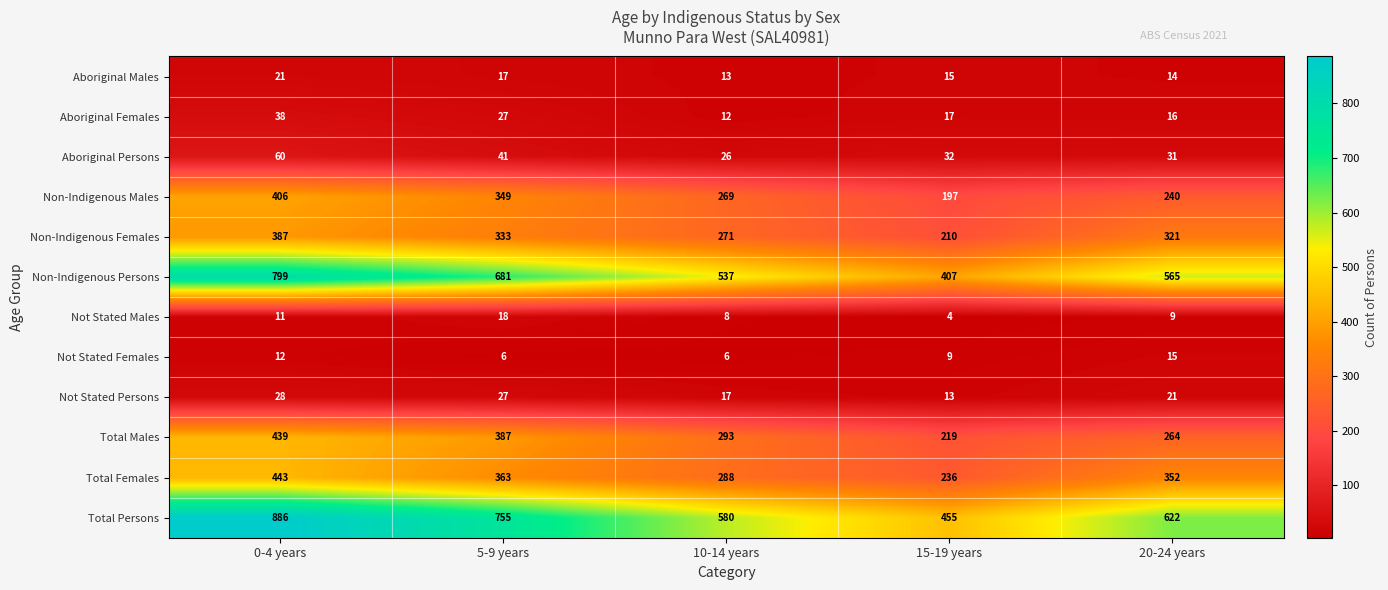

Rank the categories by Non-Indigenous Females value from highest to lowest.

0-4 years, 5-9 years, 20-24 years, 10-14 years, 15-19 years